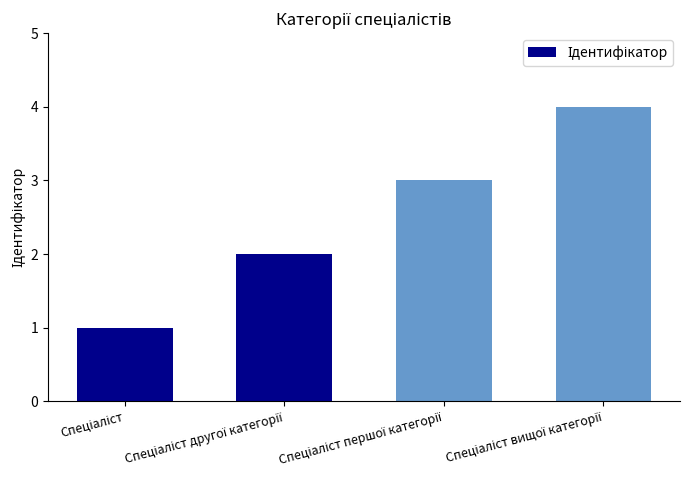

What is the greatest value displayed?

4